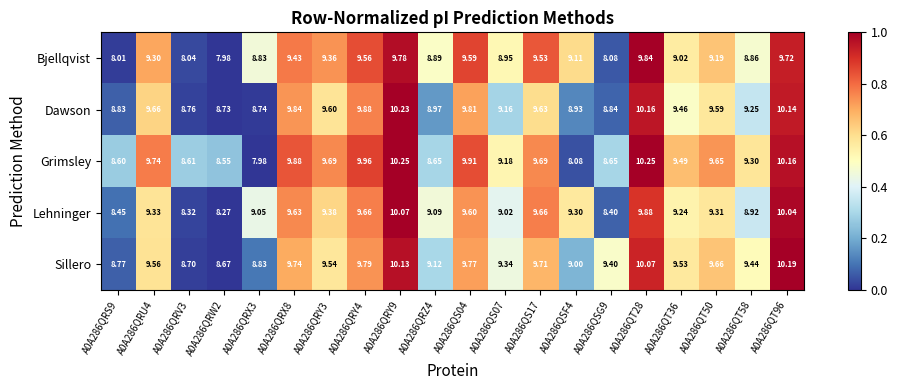

Is the value of Sillero at A0A286QRW2 greater than the value of Lehninger at A0A286QRY4?

No